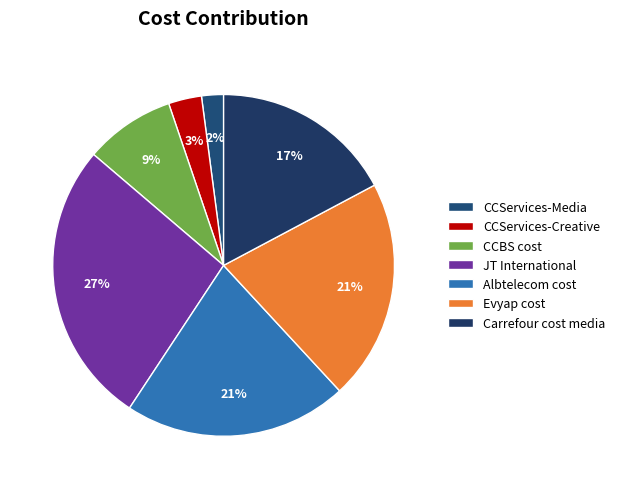

To the nearest percent, what is the difference between the JT International and CCServices-Creative slice percentages?

24%